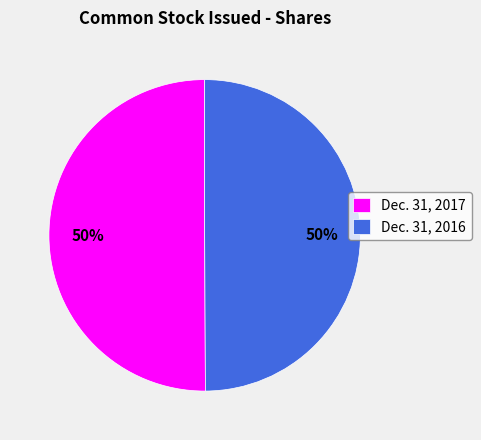

Do Dec. 31, 2016 and Dec. 31, 2017 together represent more than half of the pie?

Yes